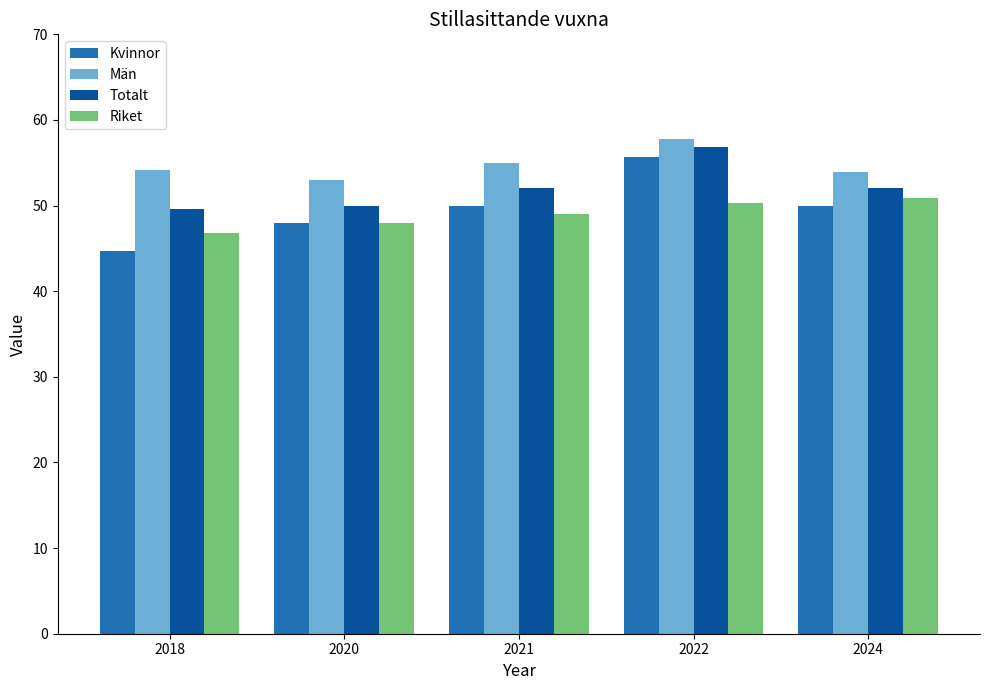

List the series in order of their peak value, highest first.

Män, Totalt, Kvinnor, Riket